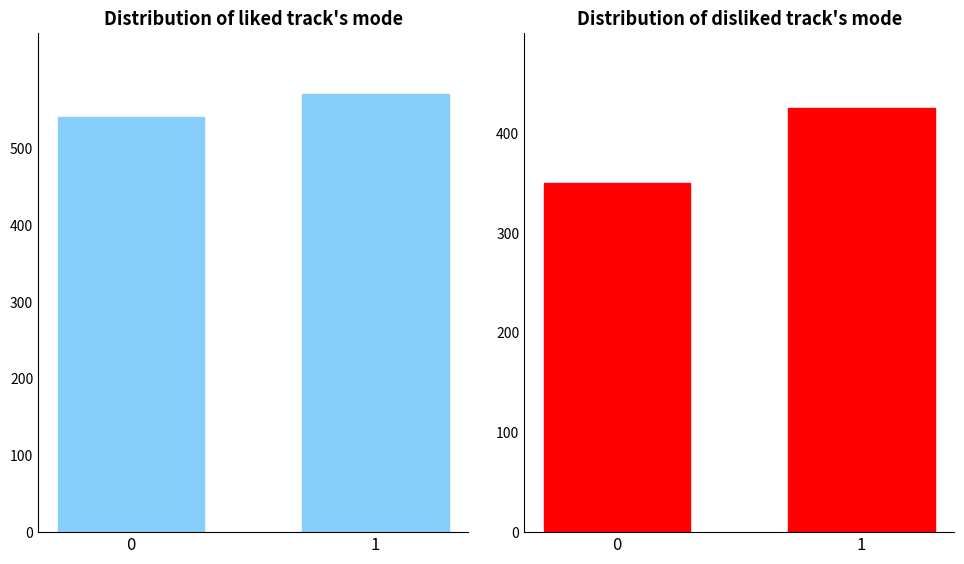

Which series has the widest spread of values?

mode counts disliked